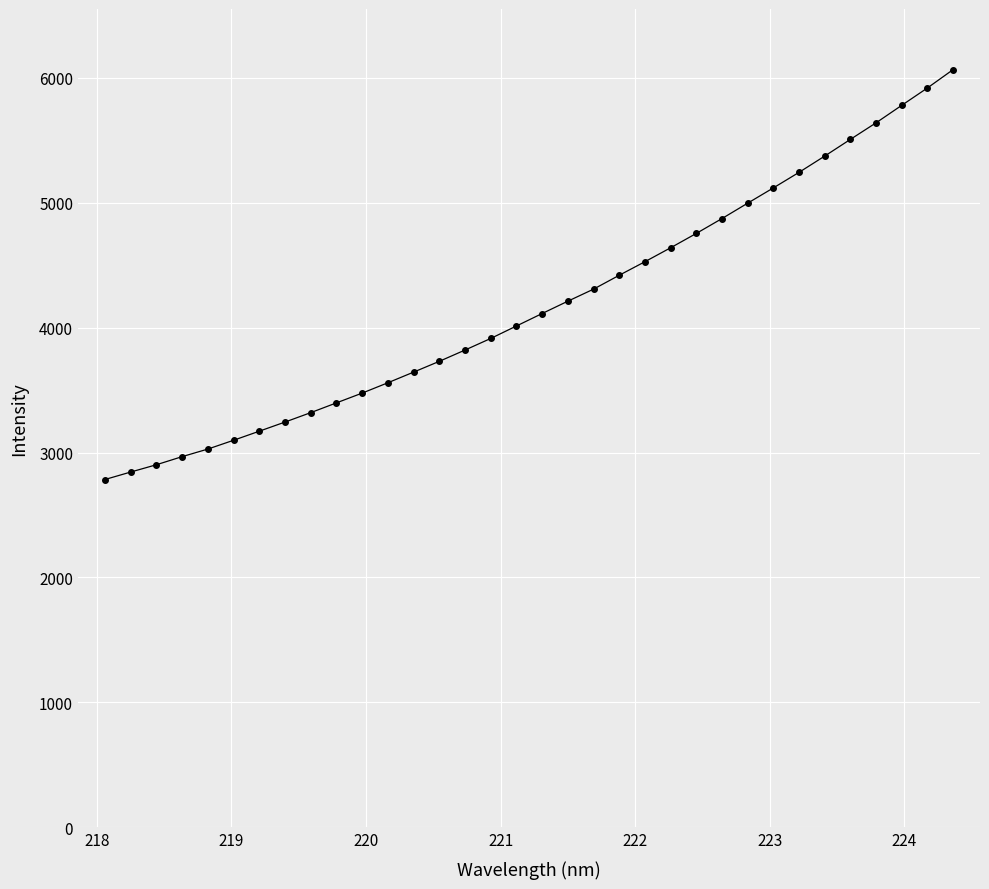

What is the value of the 12th point from the left?

3558.7